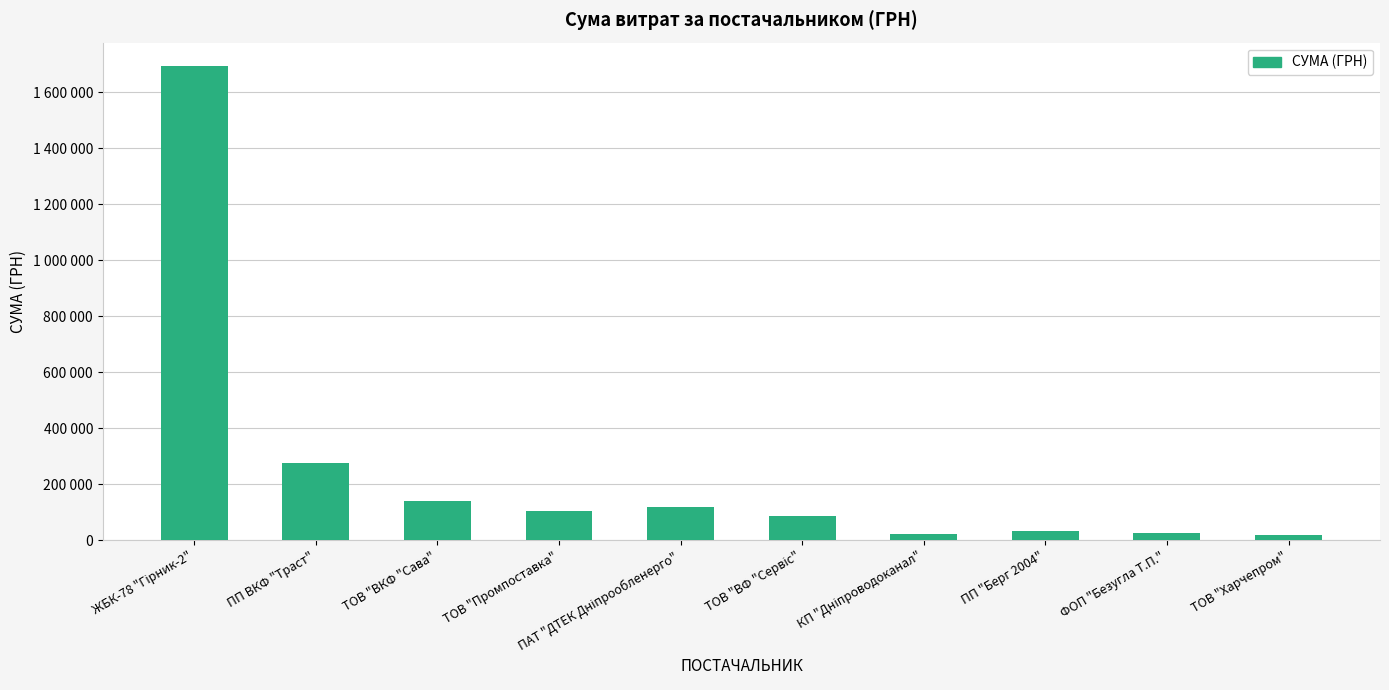

Reading left to right, what are all the values shown in this chart?

1693056.9	276407.4	139710.6	106045.2	119906.6	85176.0	22869.8	31558.9	26154.0	17204.9